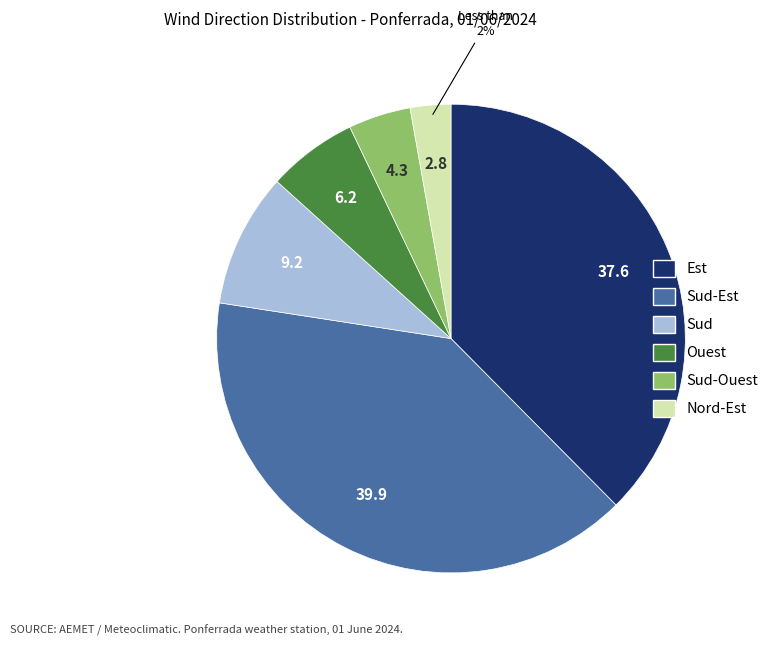

The Est slice represents 38% of the pie. True or false?

True